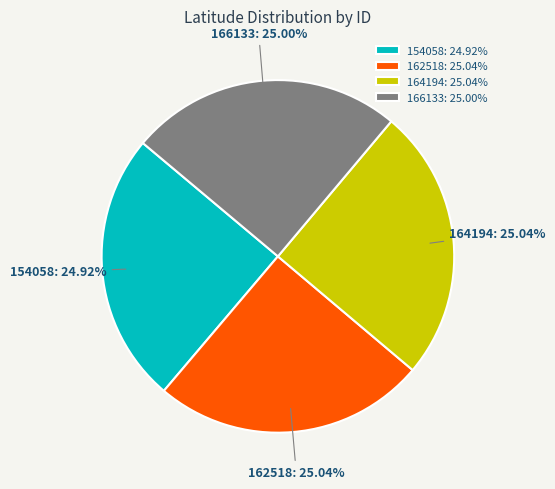

Do 162518: 25.04% and 164194: 25.04% together represent more than half of the pie?

Yes